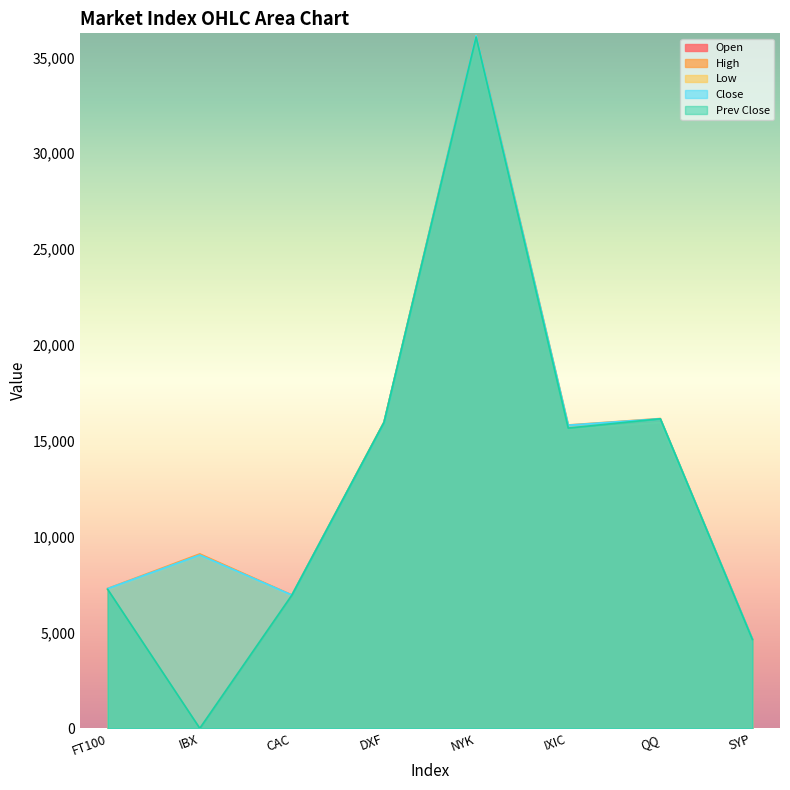

Reading left to right, extract all data points from this chart.

Open: FT100=7248.9	IBX=9054.3	CAC=6927.1	DXF=15954.5	NYK=36052.6	IXIC=15649.6	QQ=15972.0	SYP=4630.6
High: FT100=7293.0	IBX=9096.2	CAC=6955.1	DXF=15972.7	NYK=36178.5	IXIC=15821.6	QQ=16157.5	SYP=4663.5
Low: FT100=7247.6	IBX=9011.3	CAC=6917.8	DXF=15922.1	NYK=35891.7	IXIC=15616.4	QQ=15950.5	SYP=4621.2
Close: FT100=7286.8	IBX=9039.4	CAC=6950.6	DXF=15948.1	NYK=36157.6	IXIC=15811.6	QQ=16144.5	SYP=4660.6
Prev Close: FT100=7248.0	IBX=0.0	CAC=6950.0	DXF=15957.0	NYK=36059.0	IXIC=15658.0	QQ=16144.0	SYP=4630.0